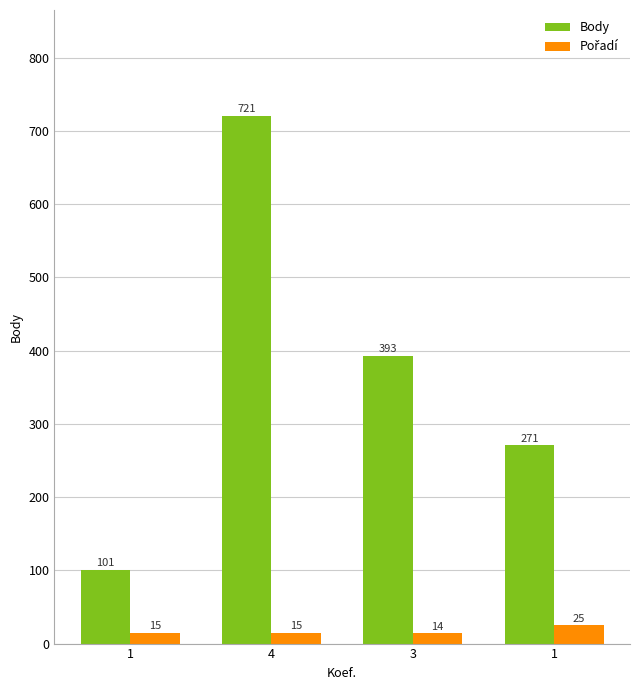

The Body series shows 721 at 4. True or false?

True